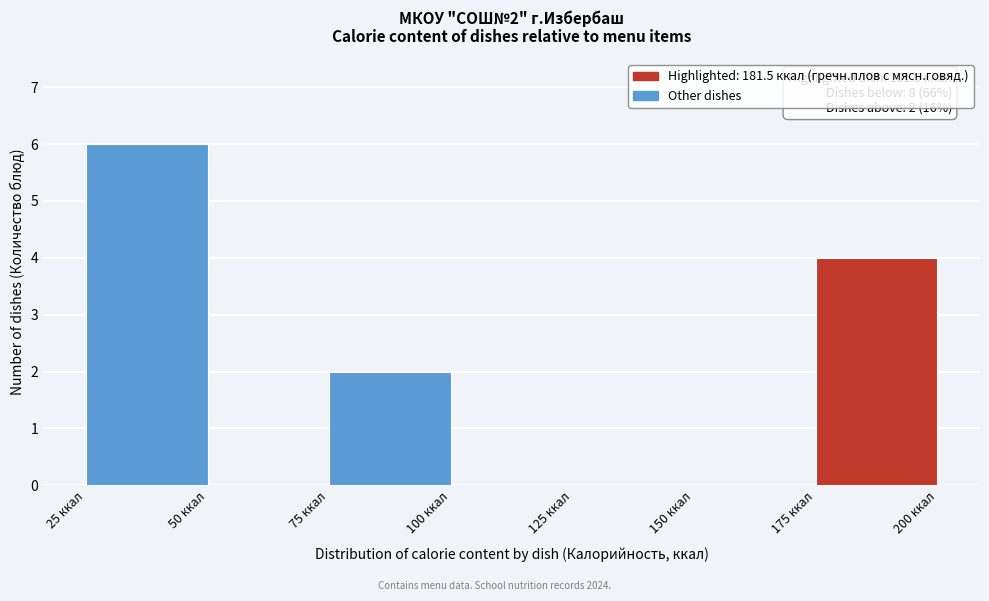

Which range on the x-axis has the tallest bar?

25 to 50